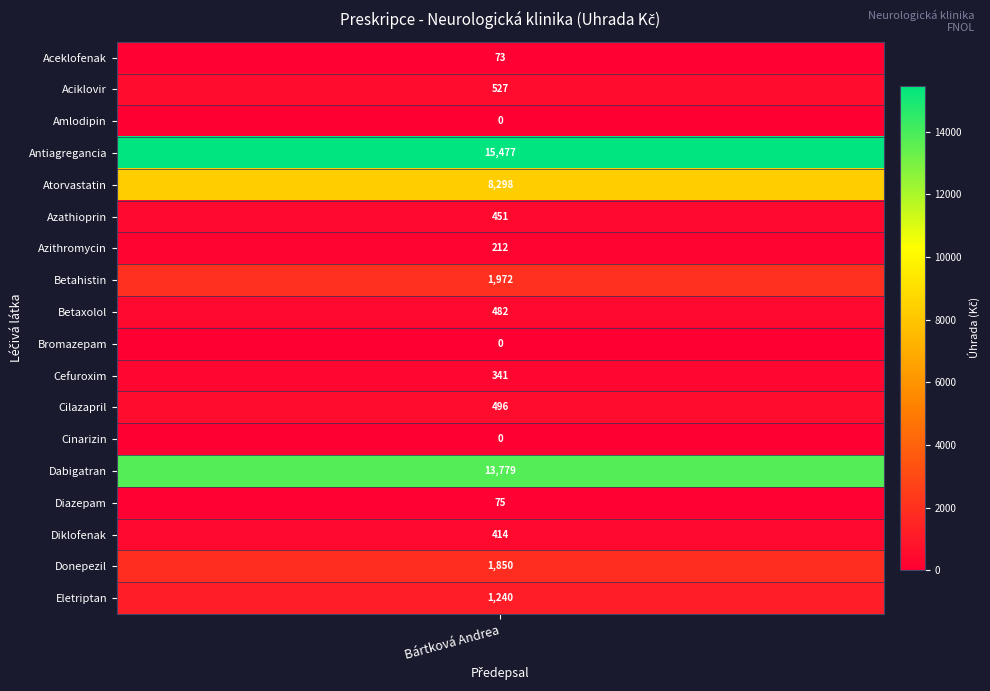

Is it true that the value at Diazepam is 28.4?

False